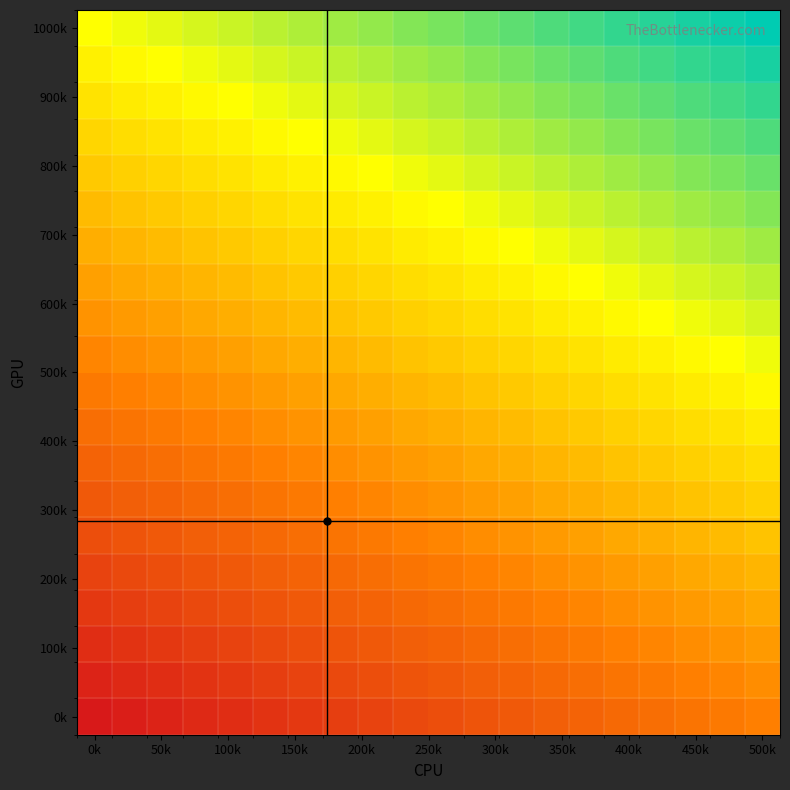

How many categories are shown in the chart?

20